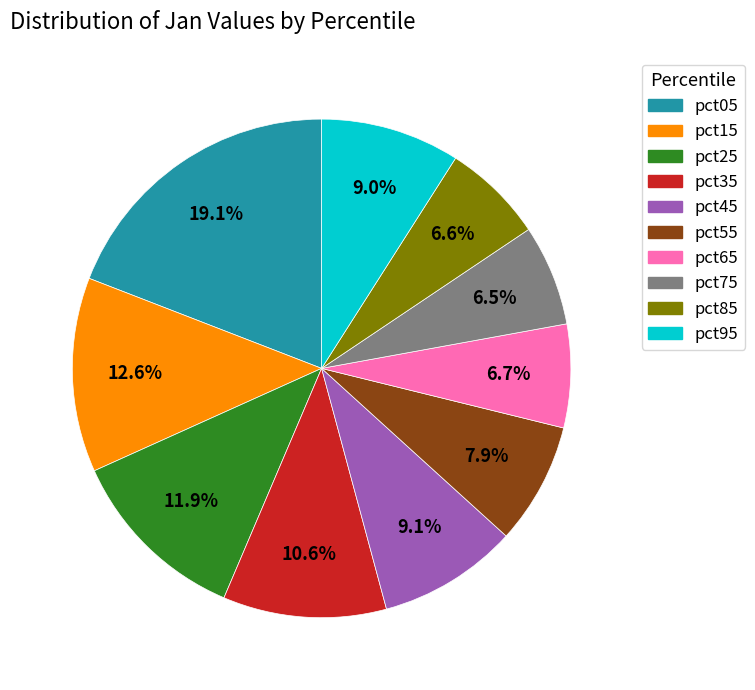

How many slices are in this pie chart?

10